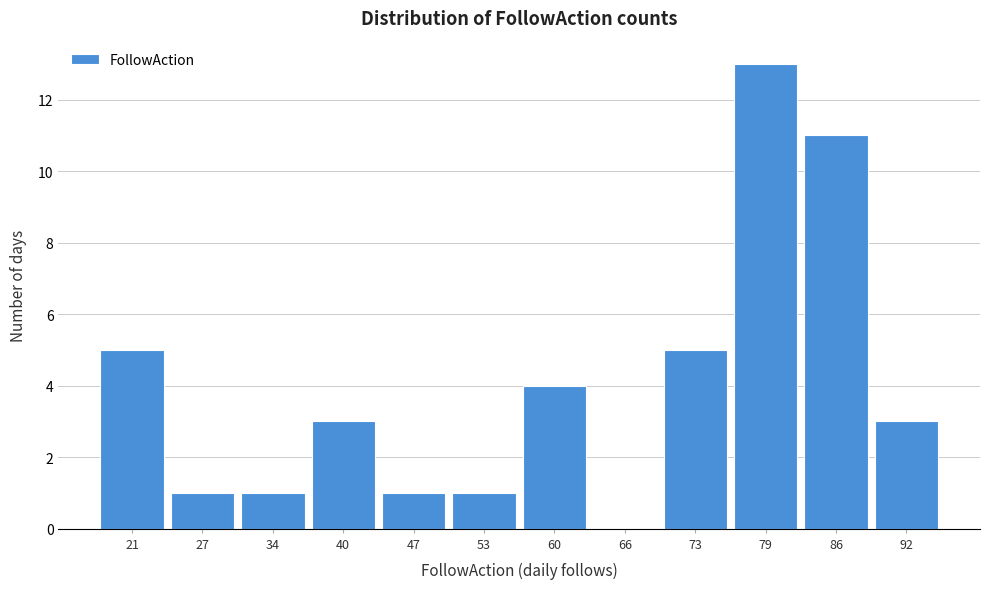

Reading right to left, transcribe all the data shown in this chart.

92=3	86=11	79=13	73=5	66=0	60=4	53=1	47=1	40=3	34=1	27=1	21=5